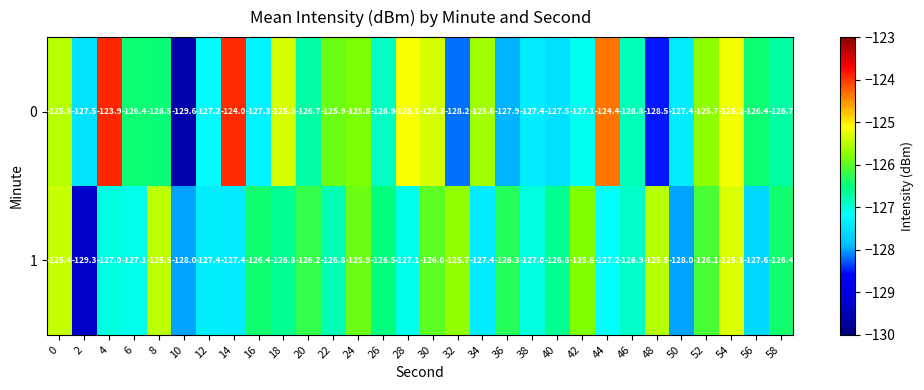

Read the 0 value at 56.

-126.4